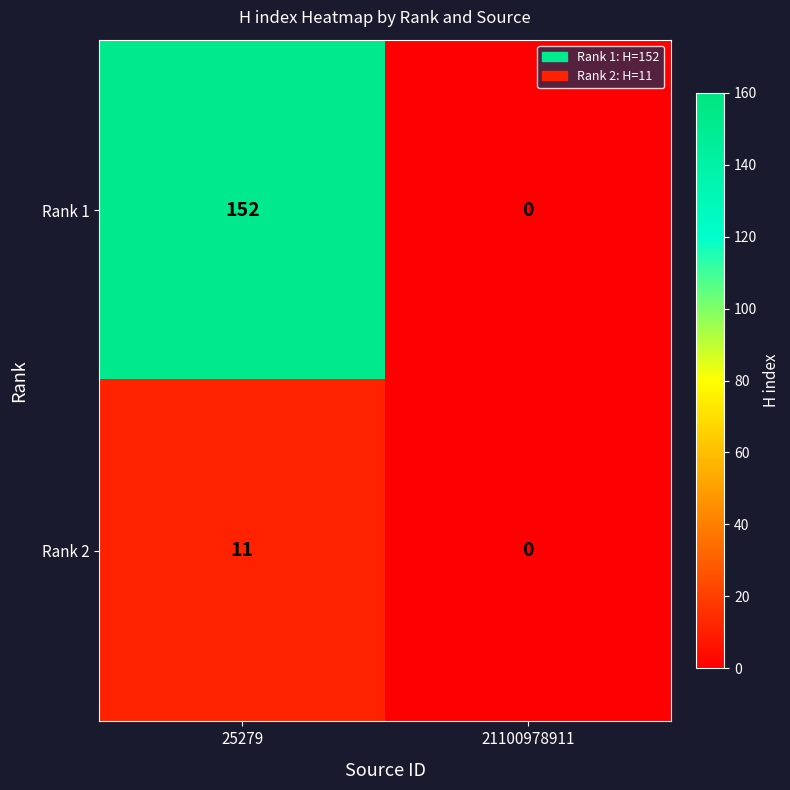

Reading right to left, list all the values displayed in this chart.

Rank 1: 0	152
Rank 2: 0	11